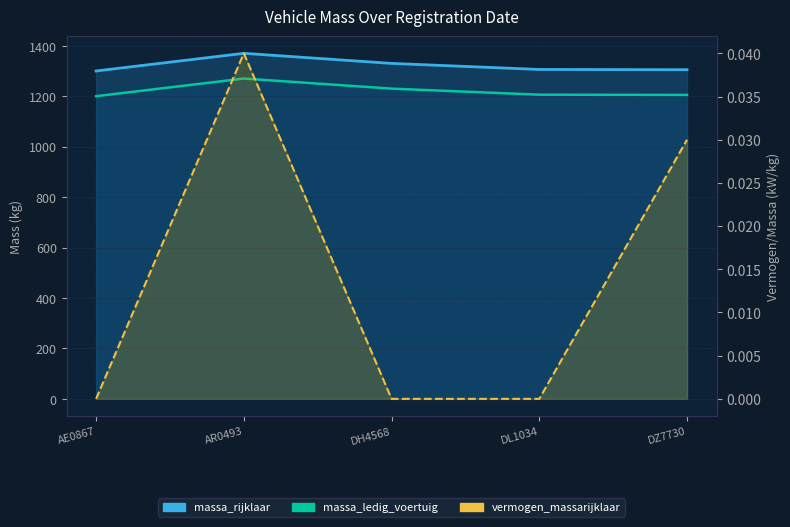

How many categories are shown in the chart?

5